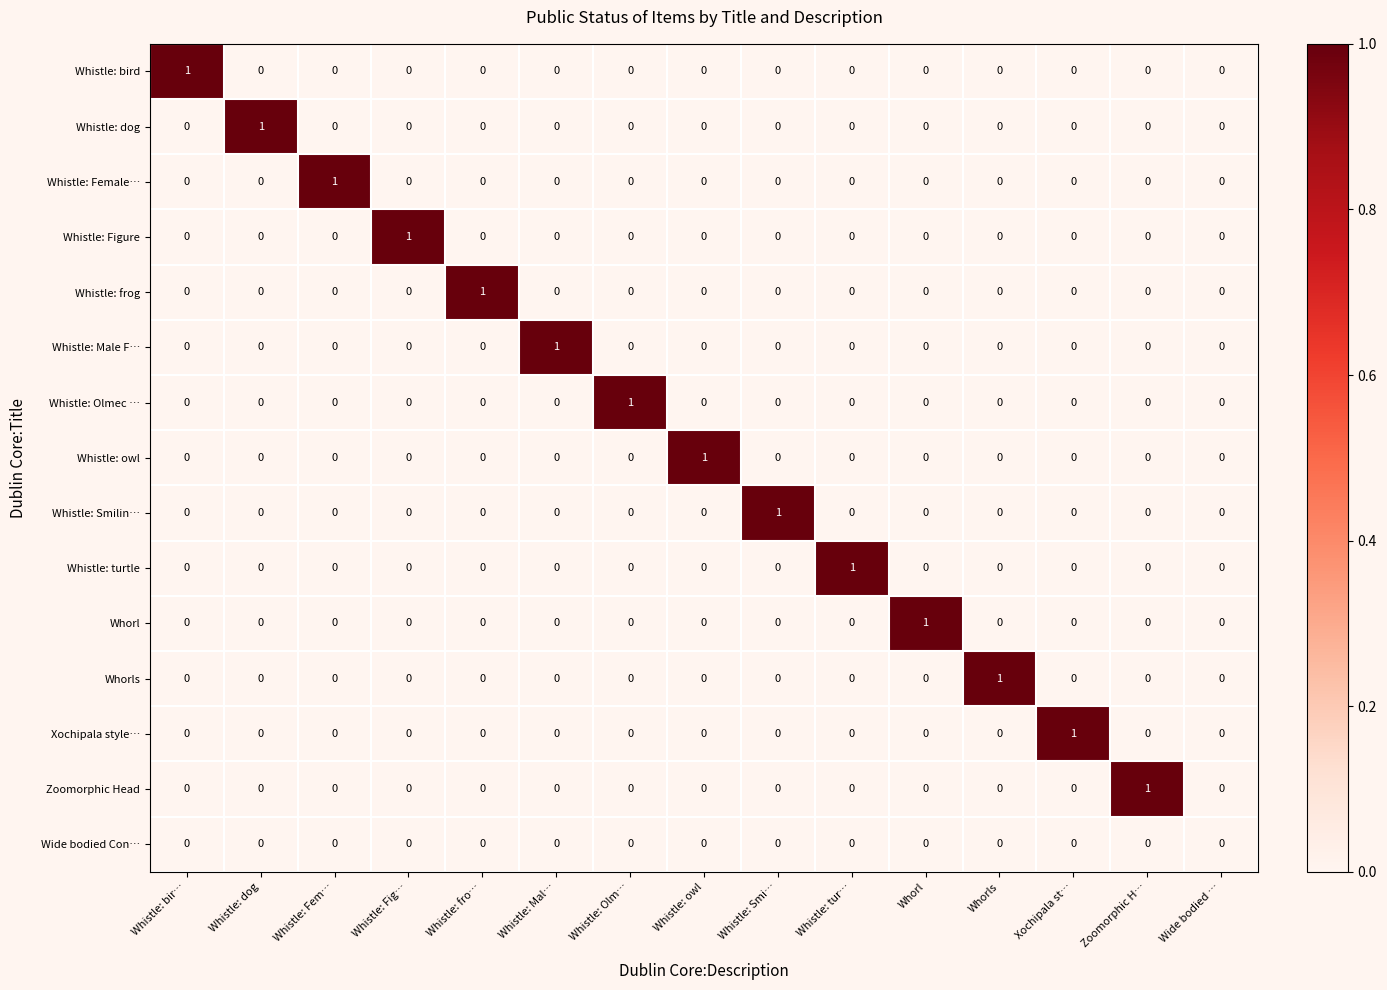

Is it true that Whistle: Smilin… equals 0 at Whistle: Fem…?

True